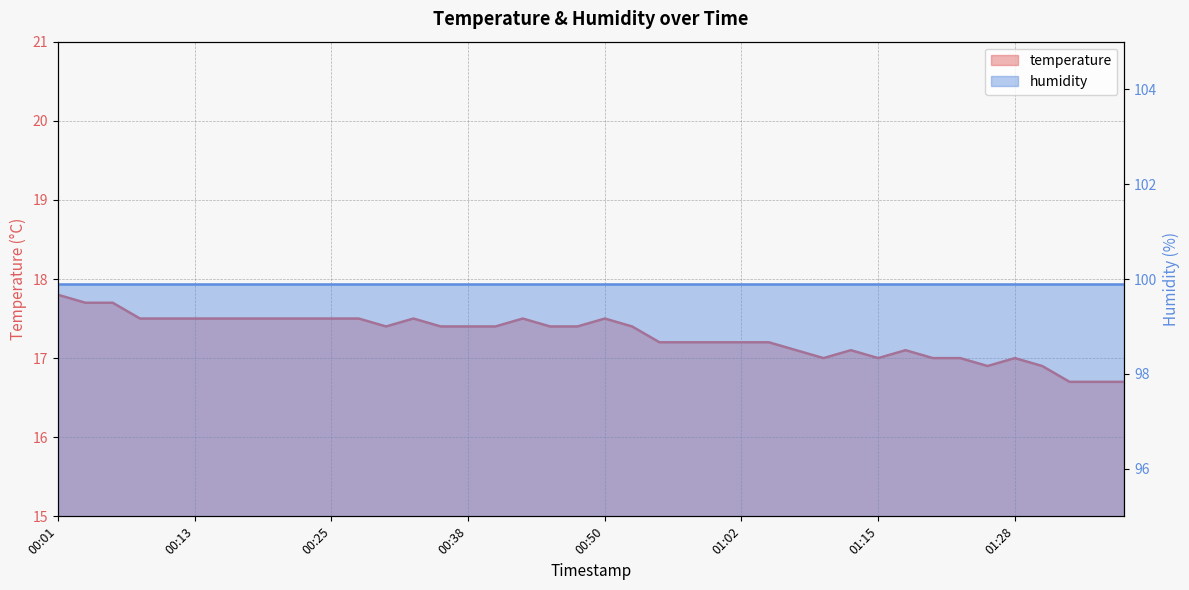

Count the number of values greater than 17.

30